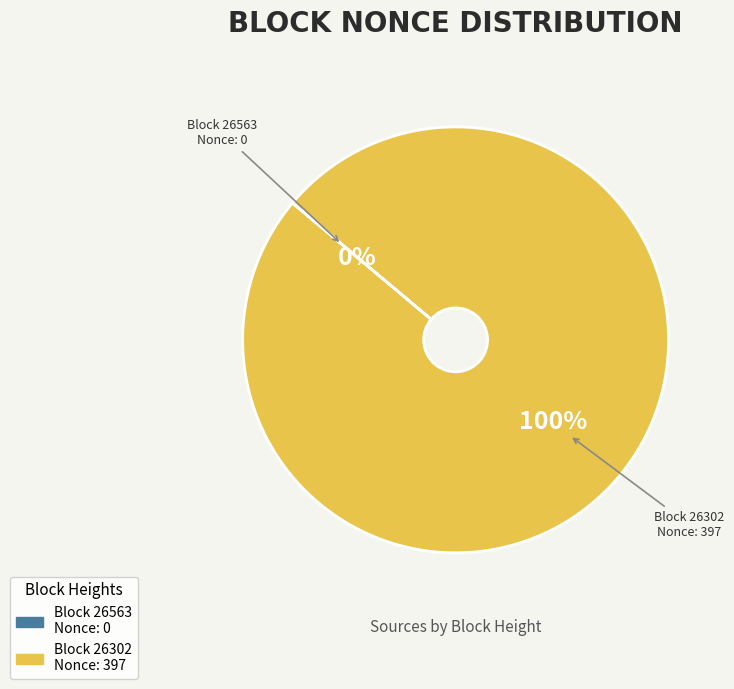

To the nearest percent, what is the difference between the largest and smallest slice percentages?

100%